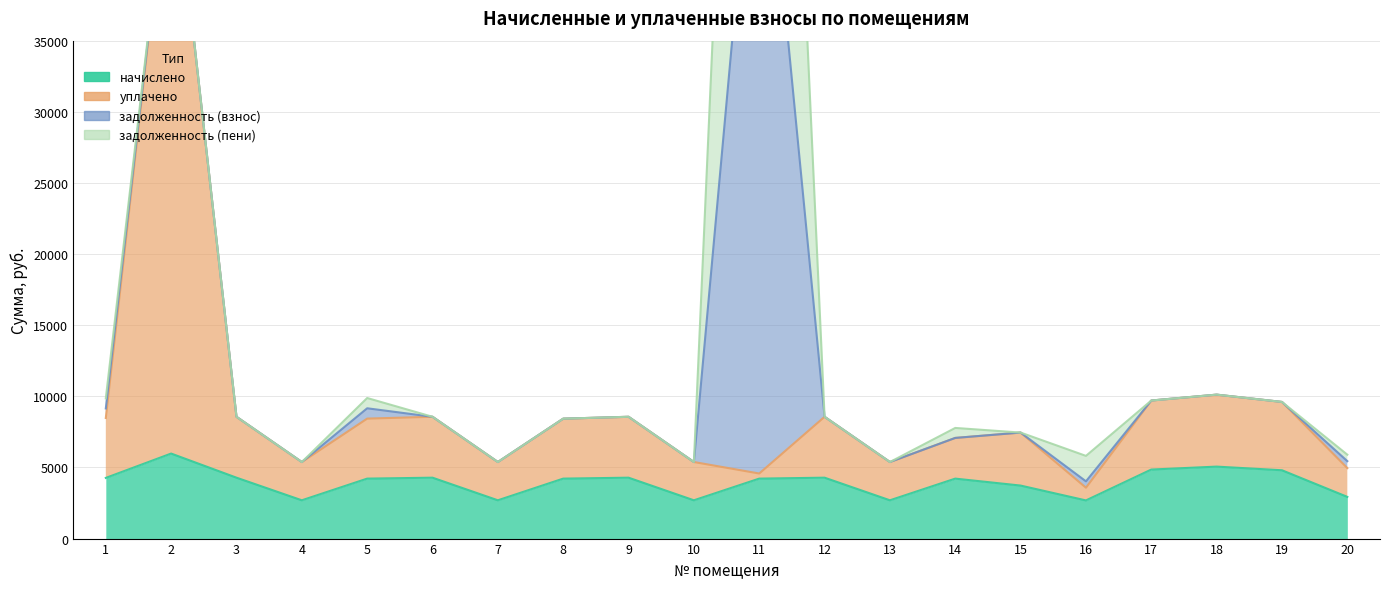

What is the average value of the начислено series?

3952.0